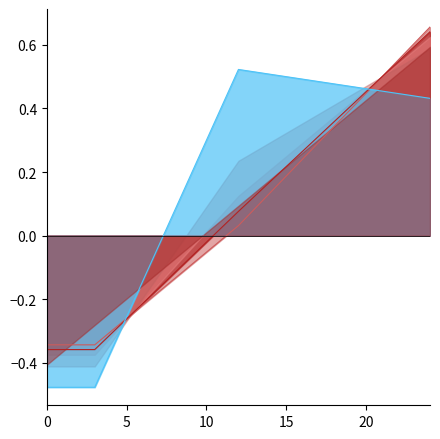

What is the total value across all series at 3?

-1.2